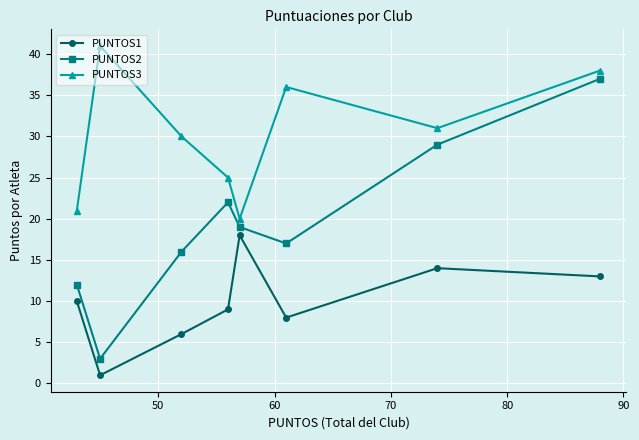

Which series has the widest spread of values?

PUNTOS2